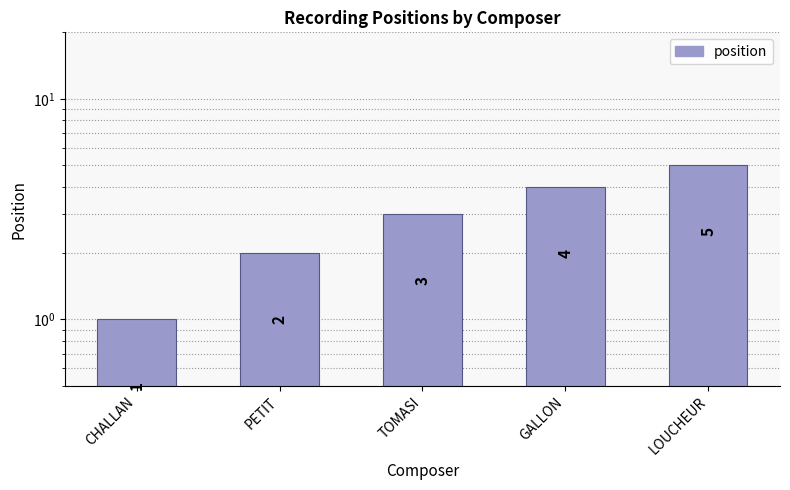

List the labels in order of value, smallest first.

CHALLAN, PETIT, TOMASI, GALLON, LOUCHEUR